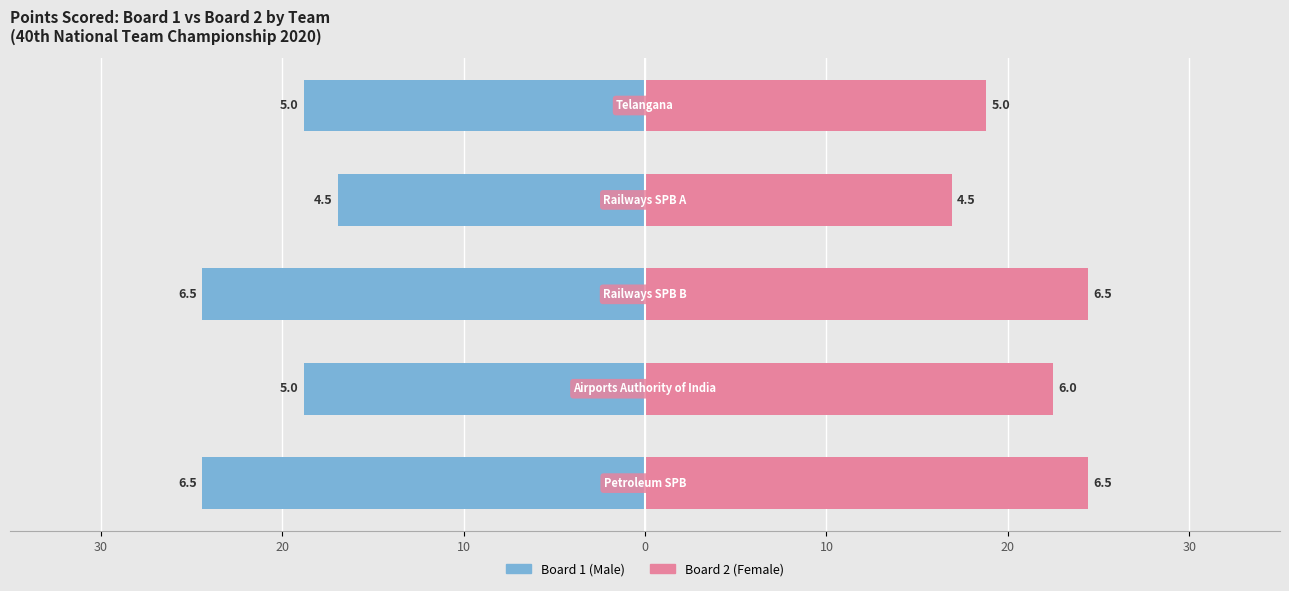

At how many categories does at least one series exceed 21?

3